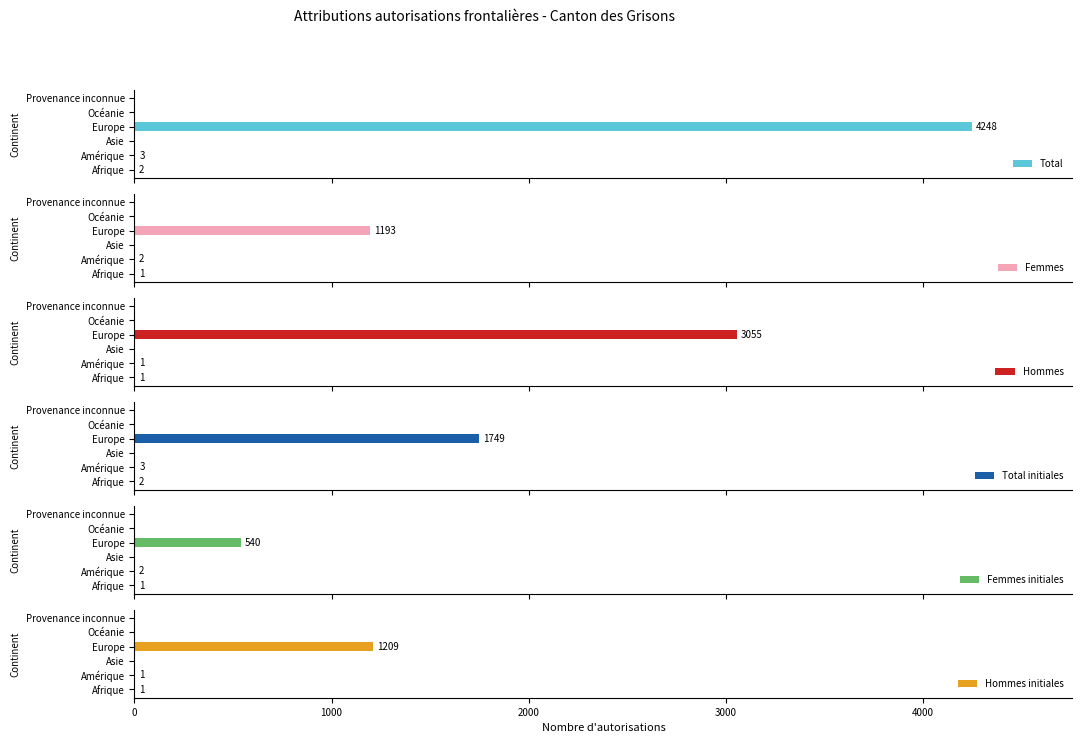

The Hommes initiales series shows 0 at Provenance inconnue. True or false?

True